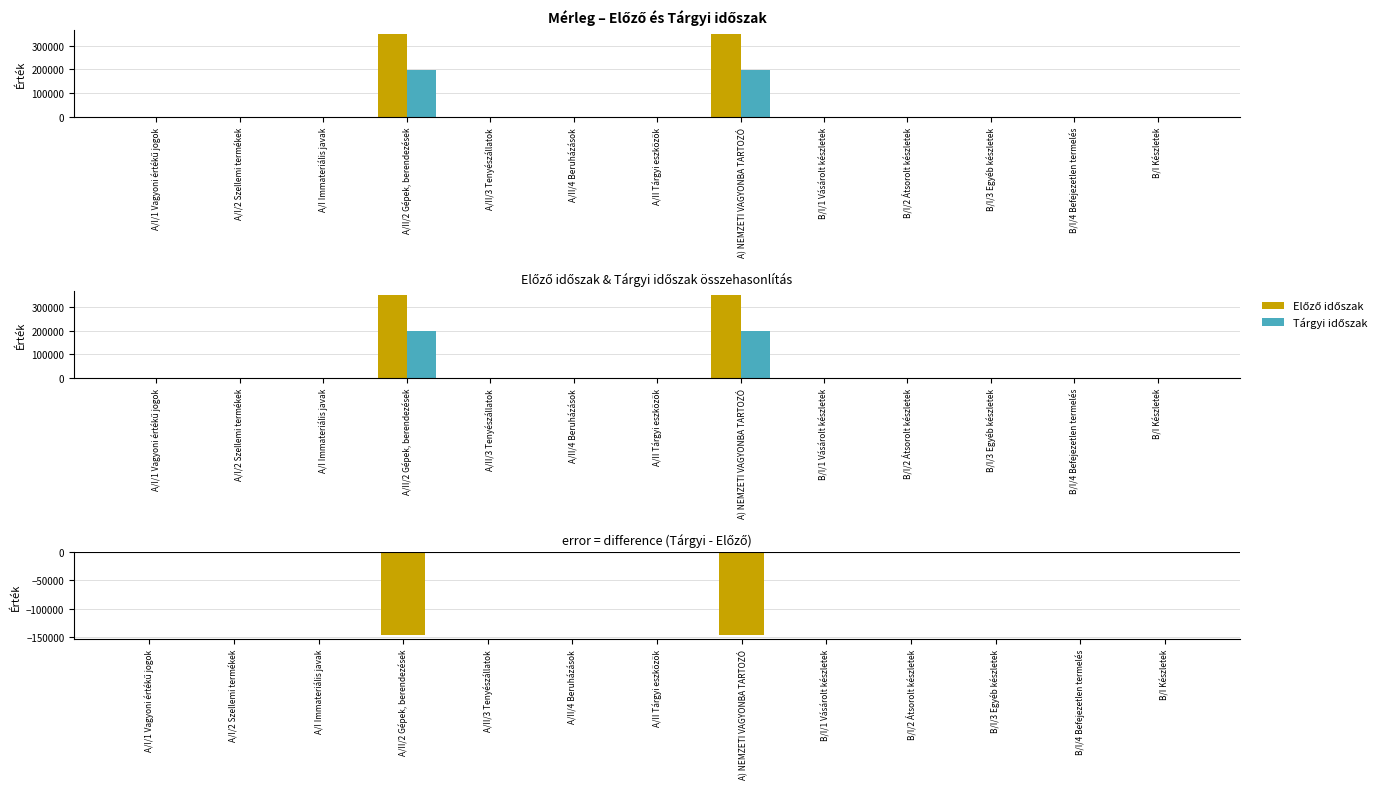

What are all the series names shown in the legend?

Előző időszak, Tárgyi időszak